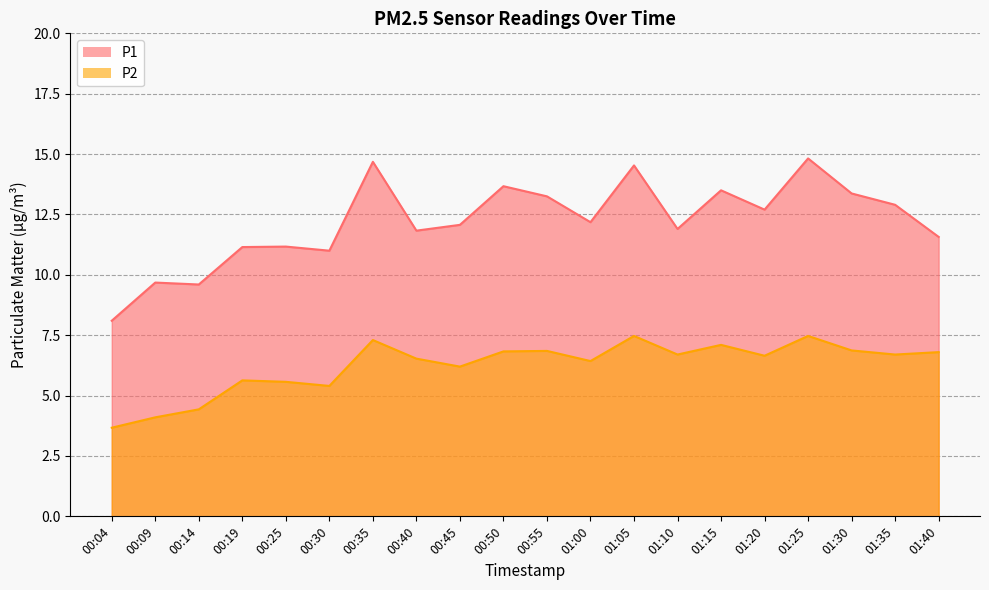

What is the highest value of the P2 series?

7.5